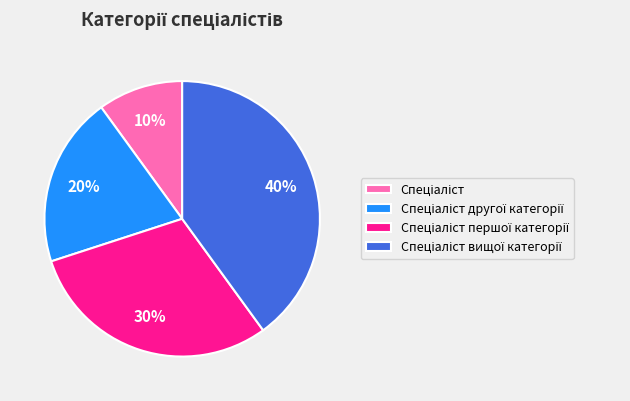

To the nearest percent, what is the difference between the largest and smallest slice percentages?

30%